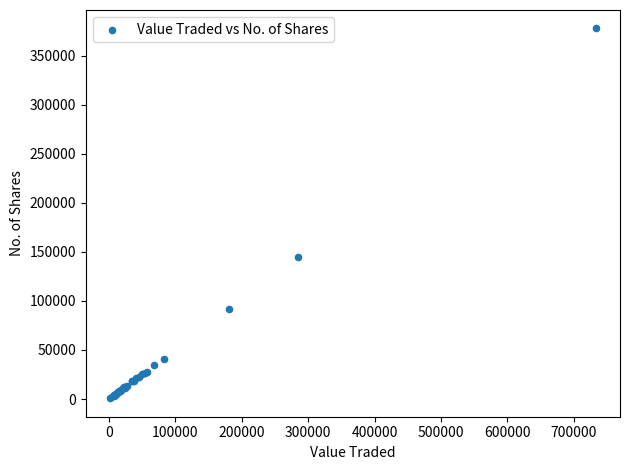

What Y value in the scatter plot is closest to 189384?

144976